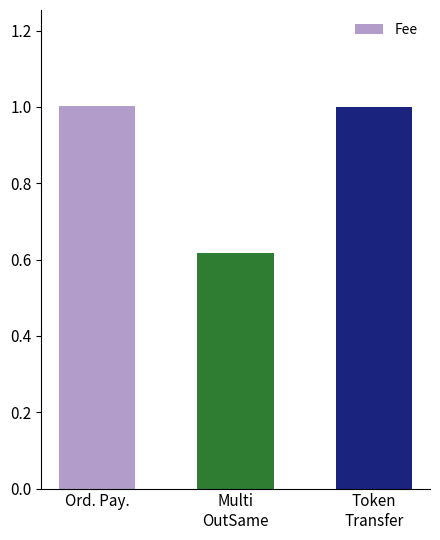

At which category does the chart reach its minimum across all series?

Multi
OutSame